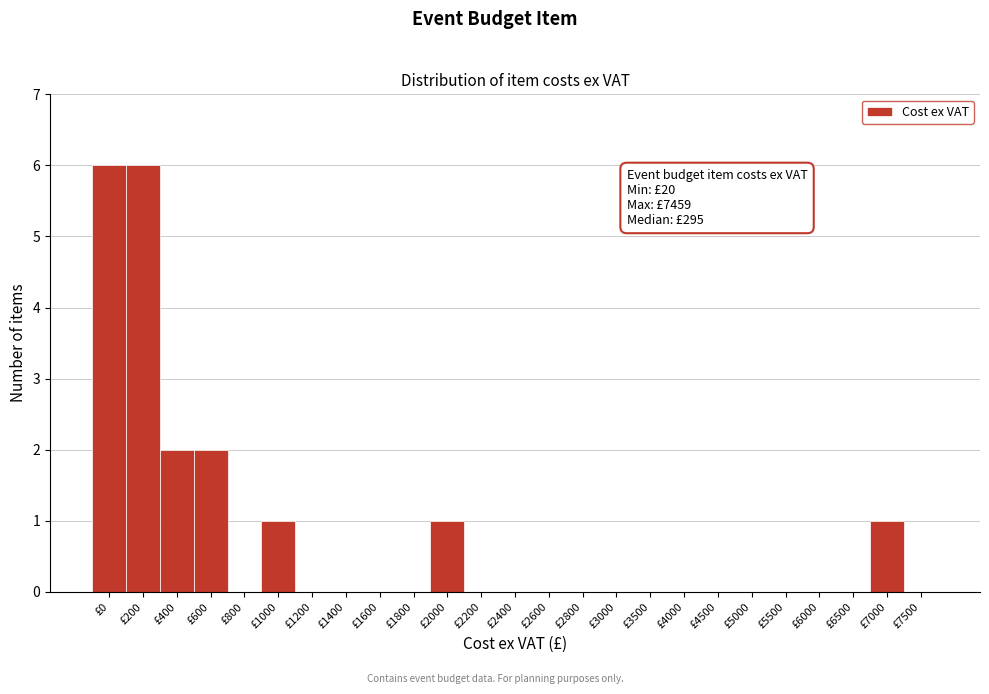

Reading left to right, transcribe all the data shown in this chart.

£0=6	£200=6	£400=2	£600=2	£800=0	£1000=1	£1200=0	£1400=0	£1600=0	£1800=0	£2000=1	£2200=0	£2400=0	£2600=0	£2800=0	£3000=0	£3500=0	£4000=0	£4500=0	£5000=0	£5500=0	£6000=0	£6500=0	£7000=1	£7500=0